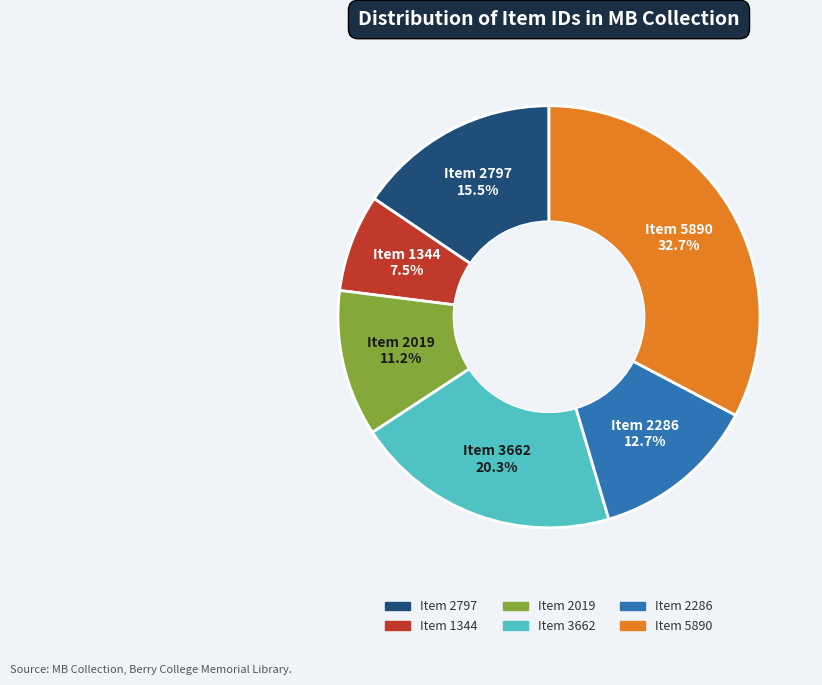

Which slice is the smallest?

Item 1344